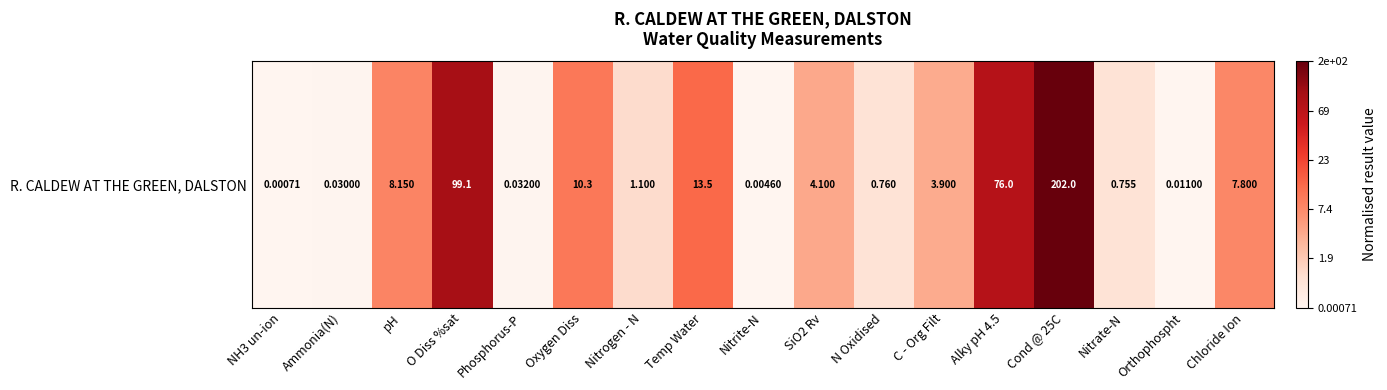

Reading left to right, list all the values displayed in this chart.

0.0	0.0	2.2	4.6	0.0	2.4	0.7	2.7	0.0	1.6	0.6	1.6	4.3	5.3	0.6	0.0	2.2